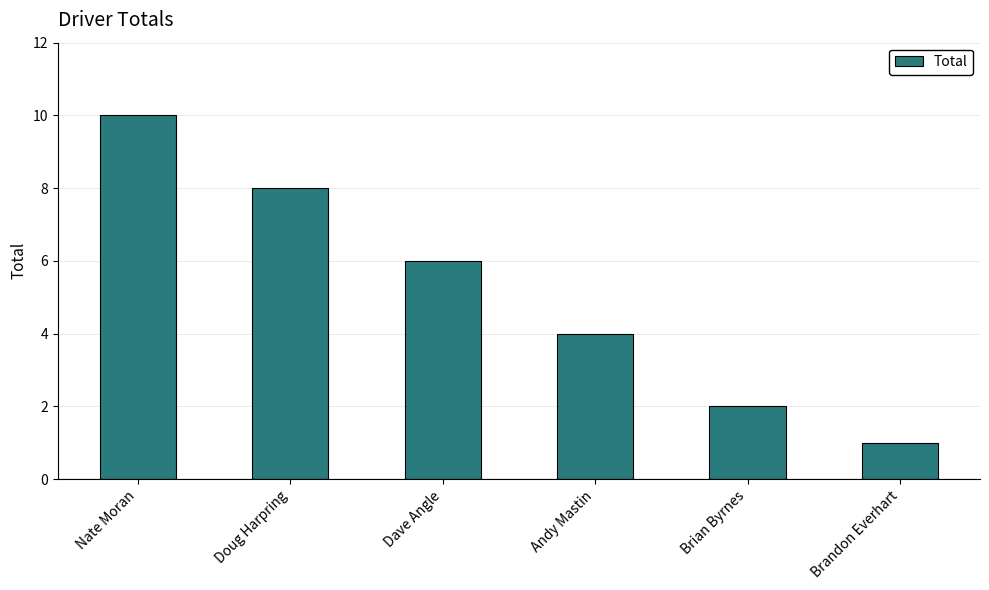

What position from the right is Brandon Everhart?

1